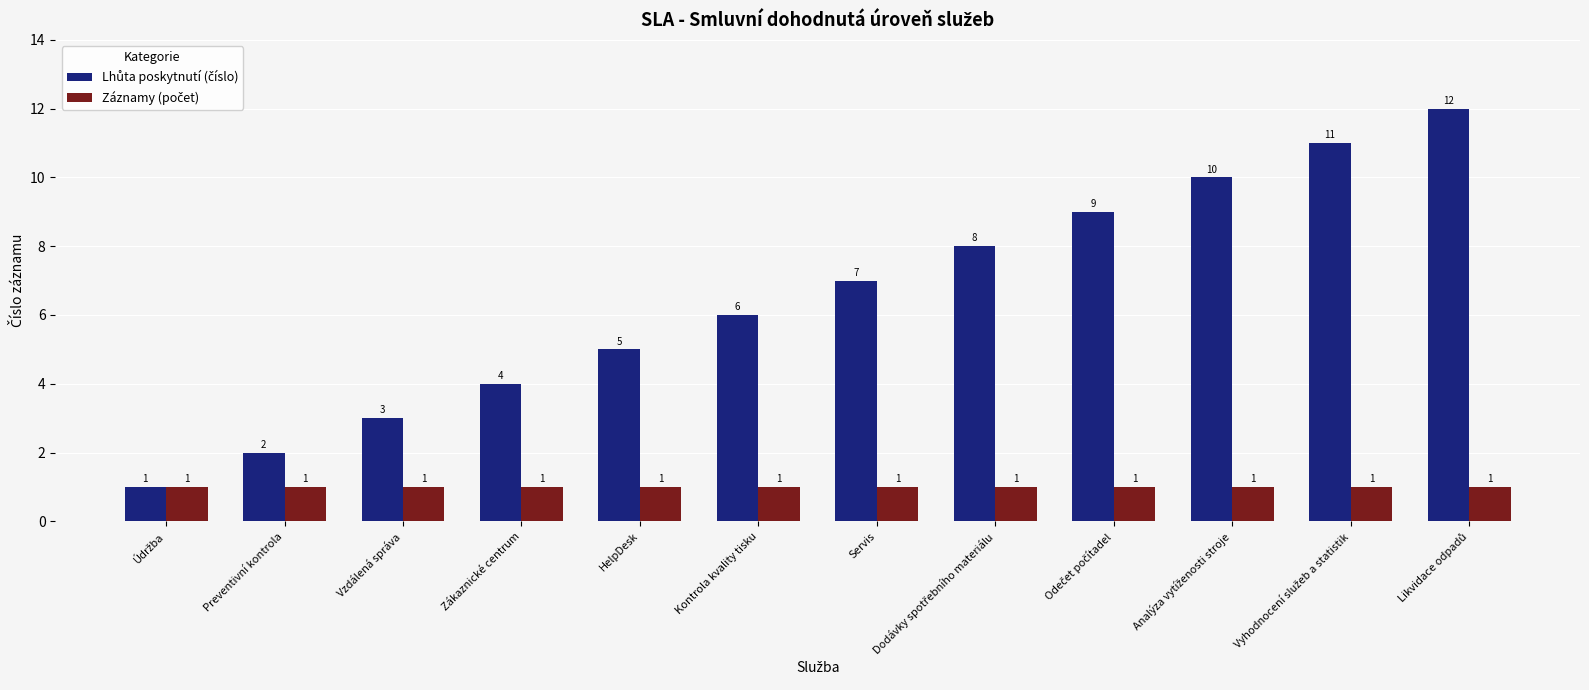

What is the maximum value shown in the chart?

12